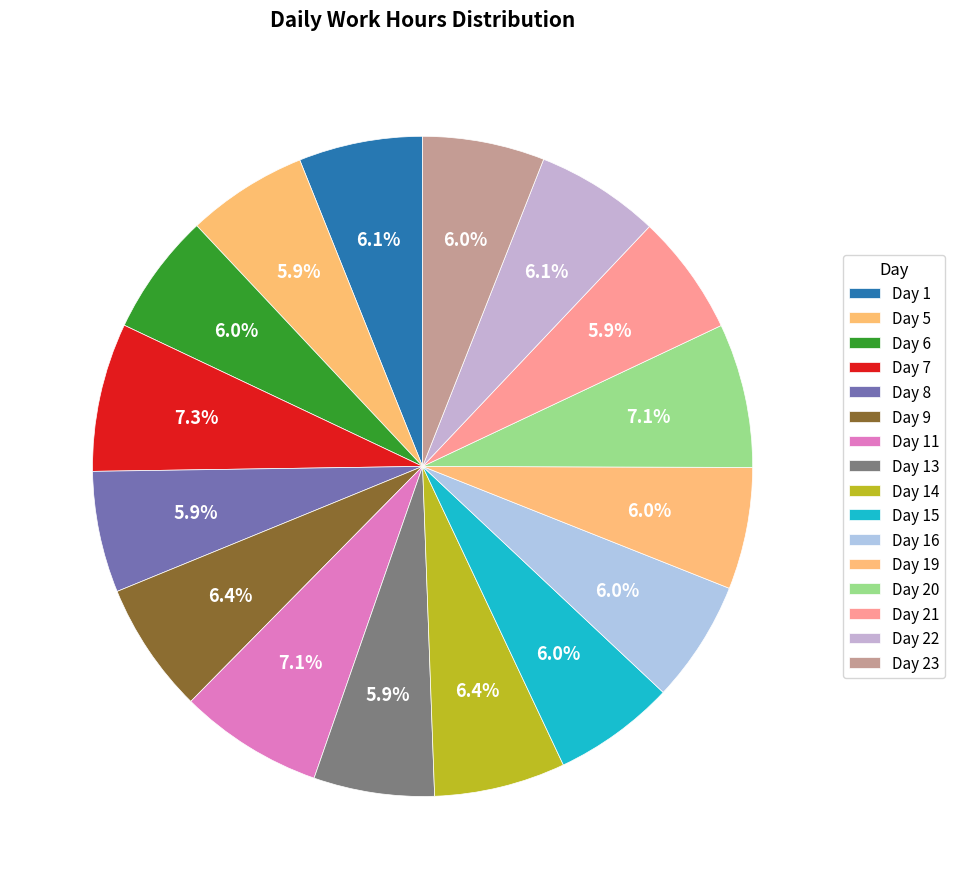

How many slices are in this pie chart?

16